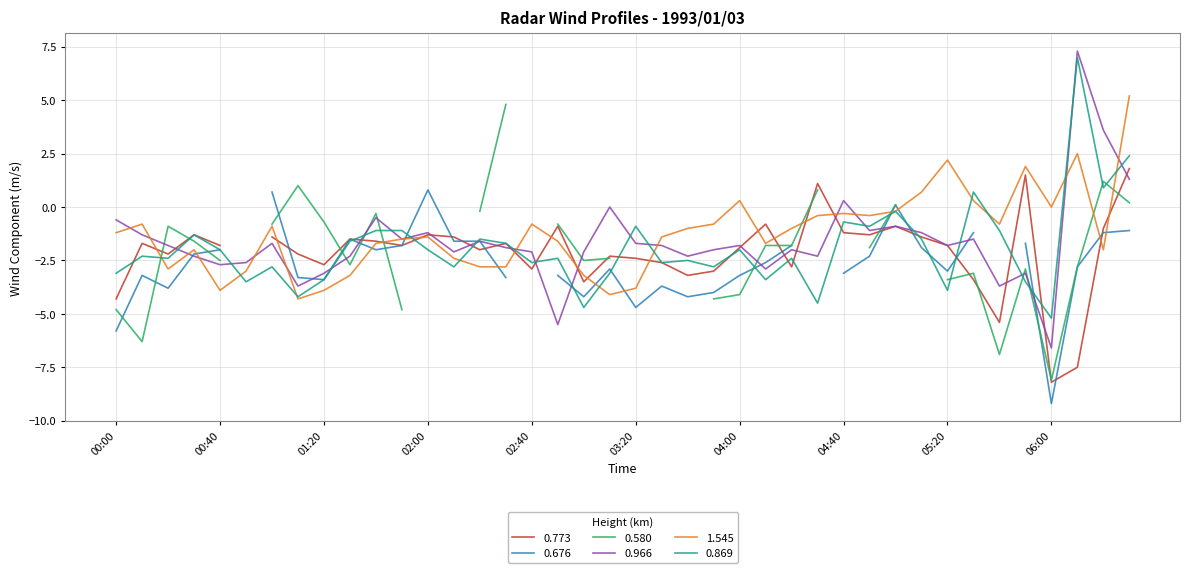

What is the minimum value for 0.966?

-6.6